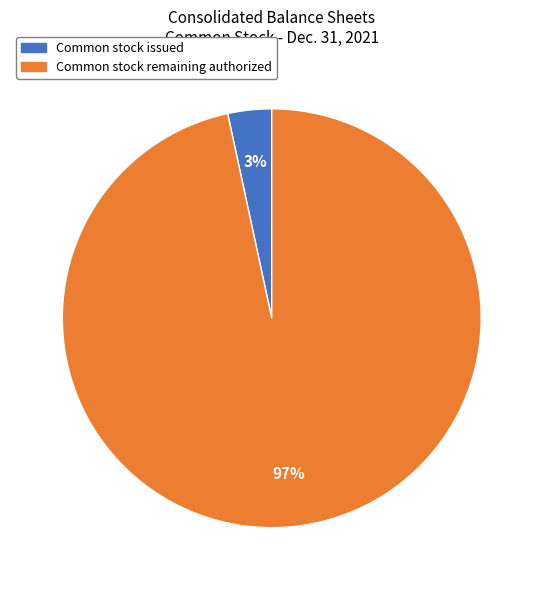

To the nearest percent, what is the average slice percentage?

50%